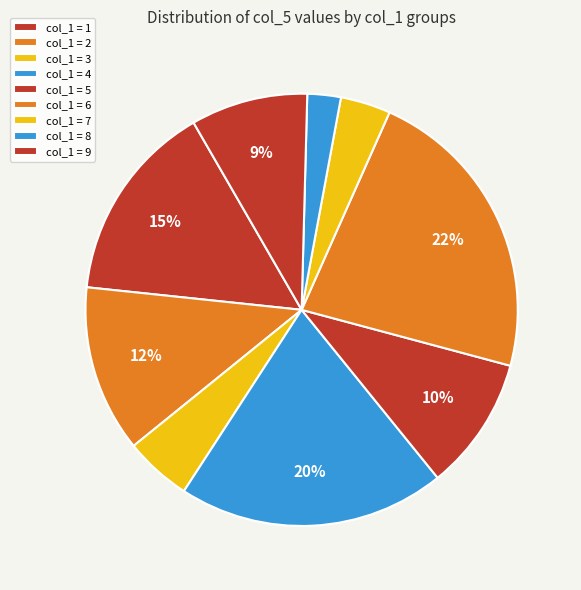

How many segments does this pie chart have?

9